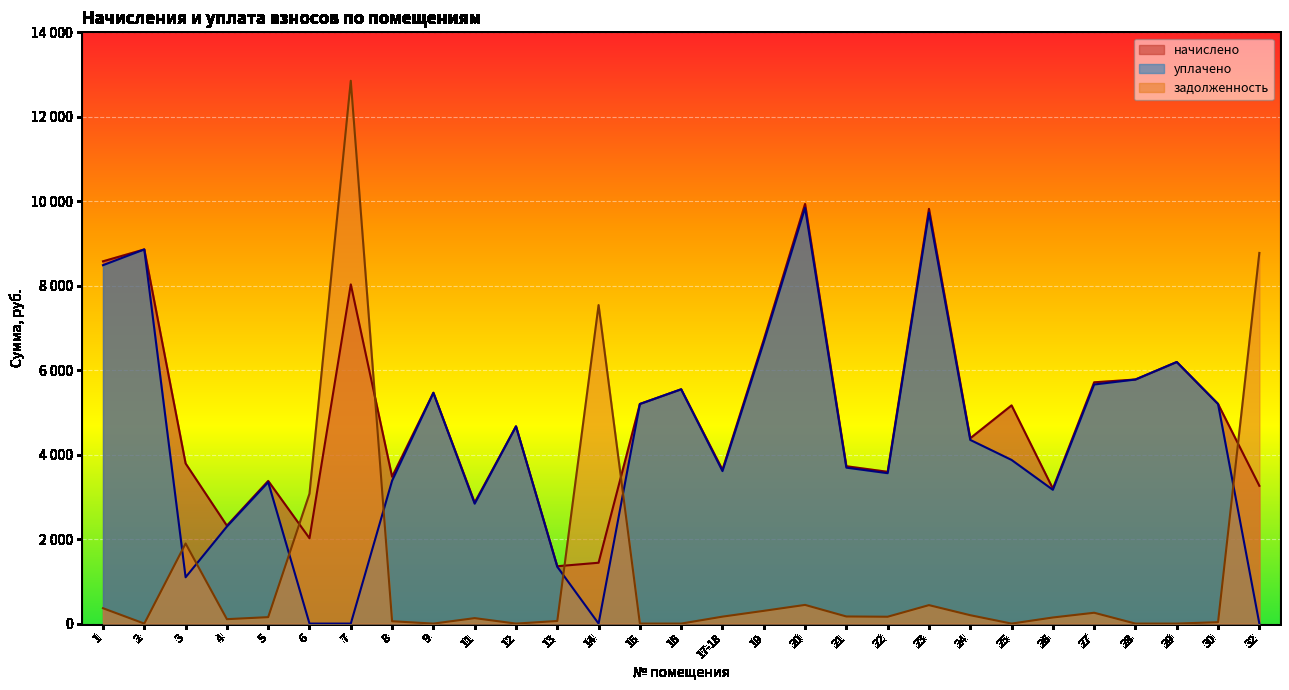

How many values in the уплачено series exceed 3875?

15